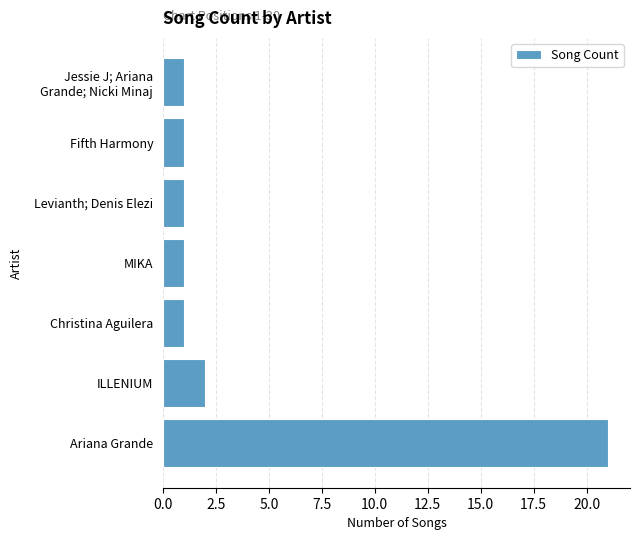

What is the sum of all values?

28